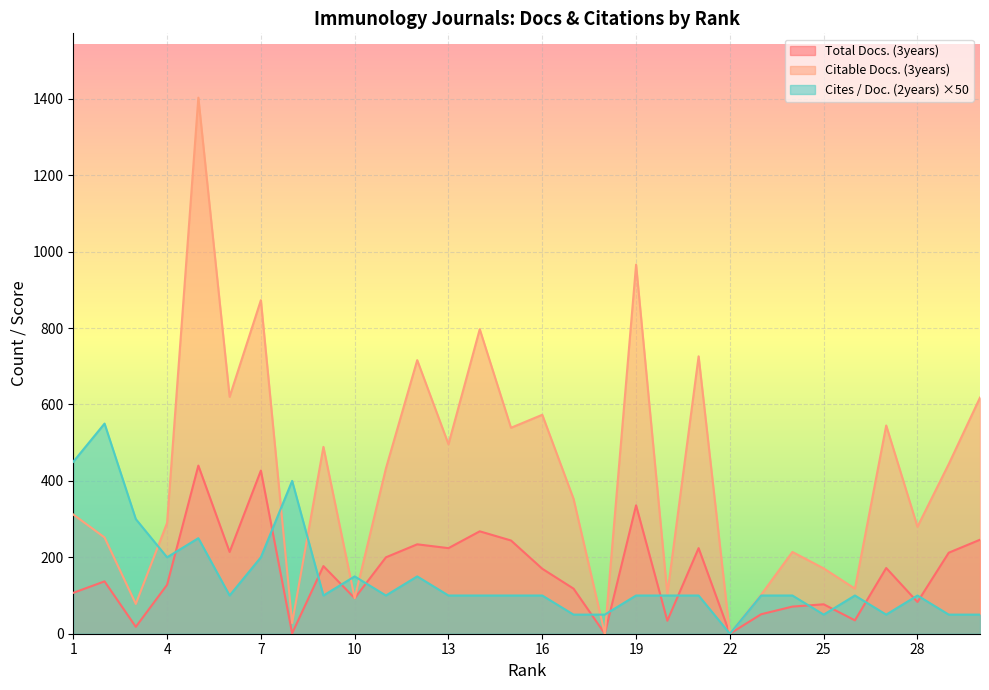

What is the sum of the Citable Docs. (3years) values at 14 and 24?

1011